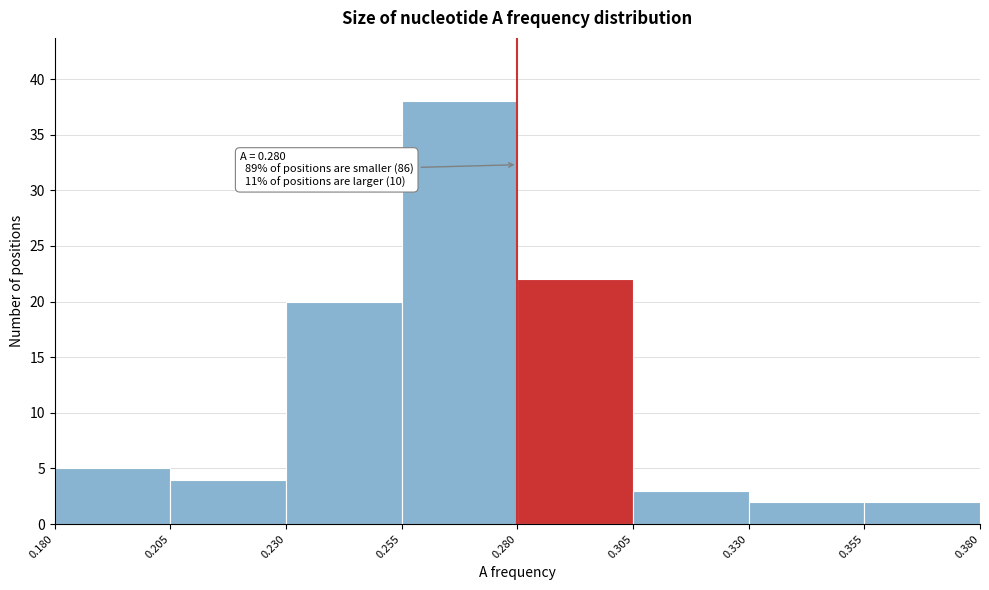

Which range on the x-axis has the tallest bar?

0.255 to 0.280